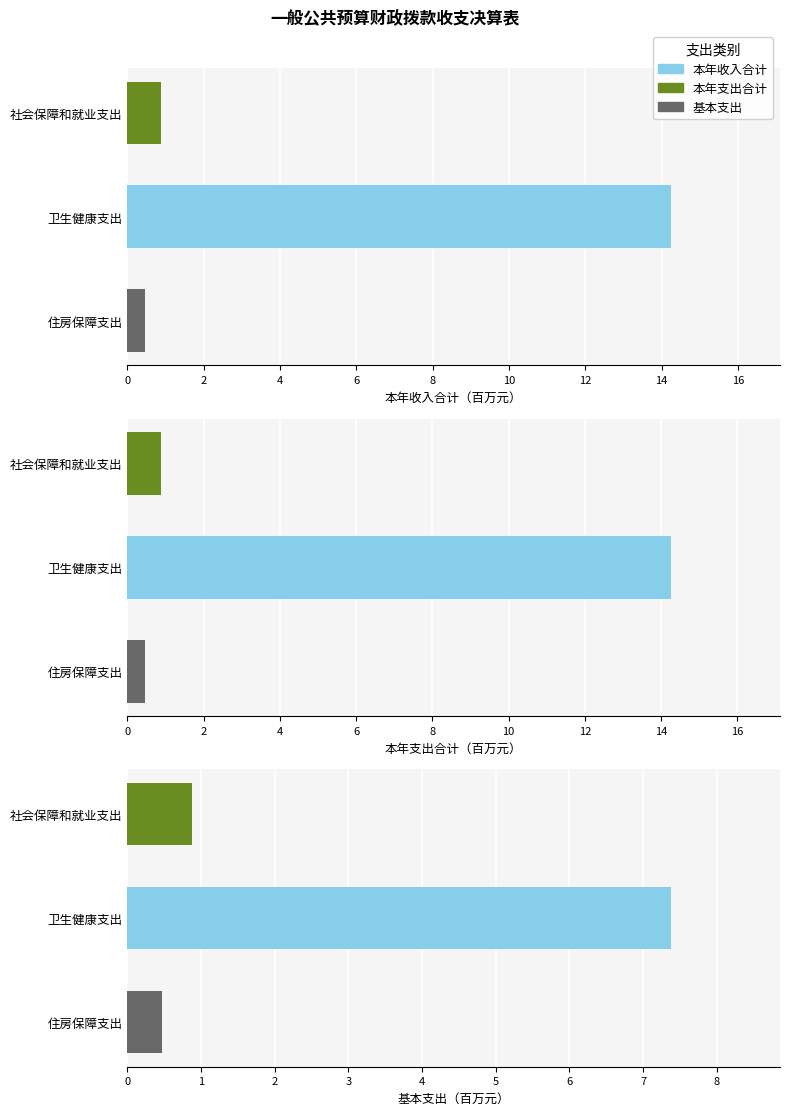

What is the value of the 基本支出 bar at the 2nd from the left?

7.4